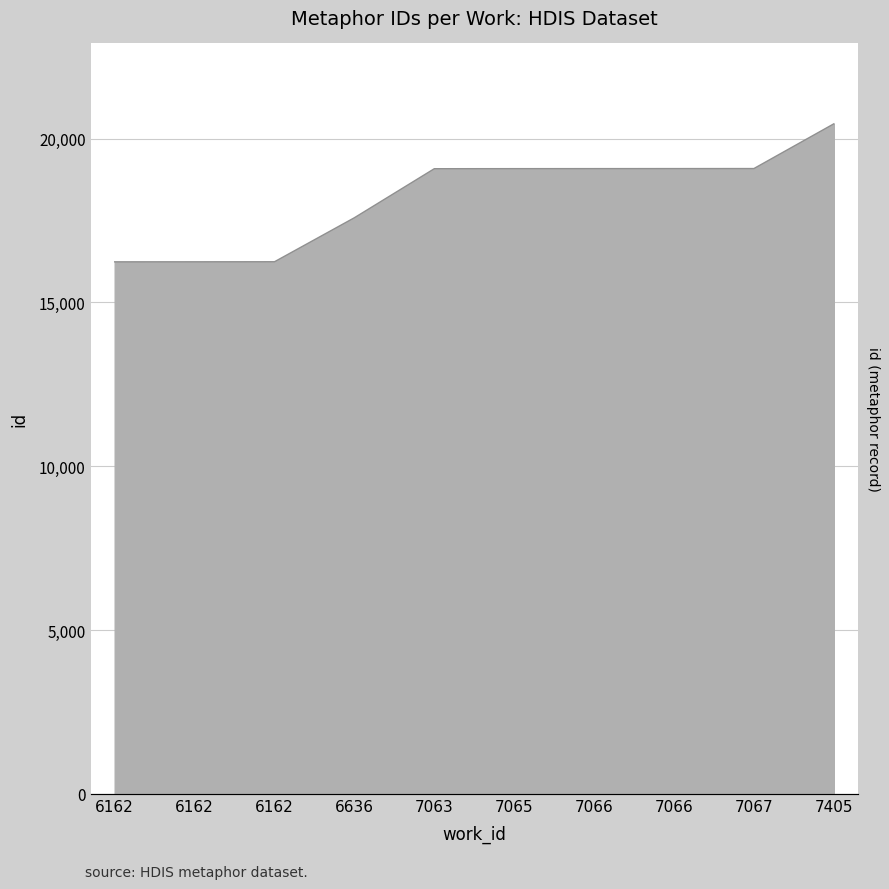

Rank the categories by value from lowest to highest.

6162, 6162, 6162, 6636, 7063, 7065, 7066, 7066, 7067, 7405